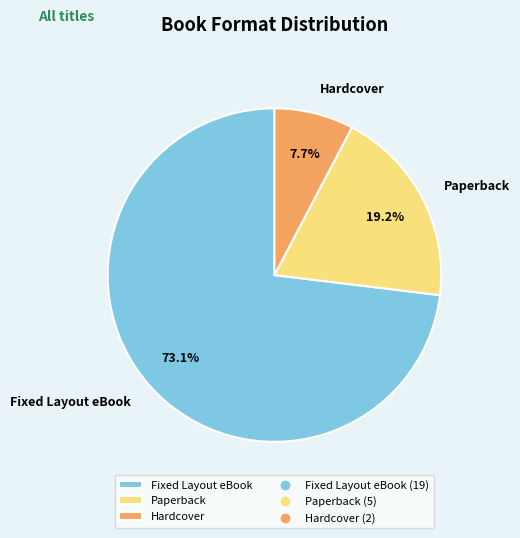

Approximately how many times larger is the value at Paperback compared to Hardcover?

2.5